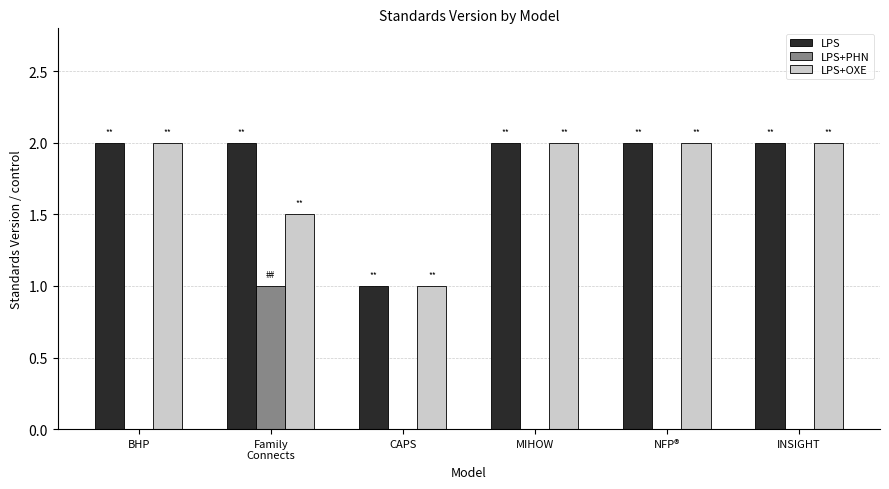

The value of LPS at CAPS is 0.4. True or false?

False